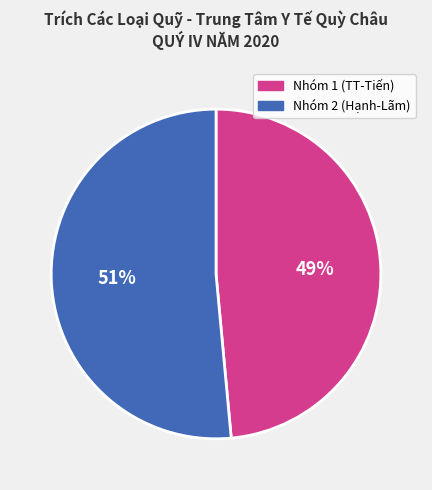

To the nearest percent, what is the average slice percentage?

50%